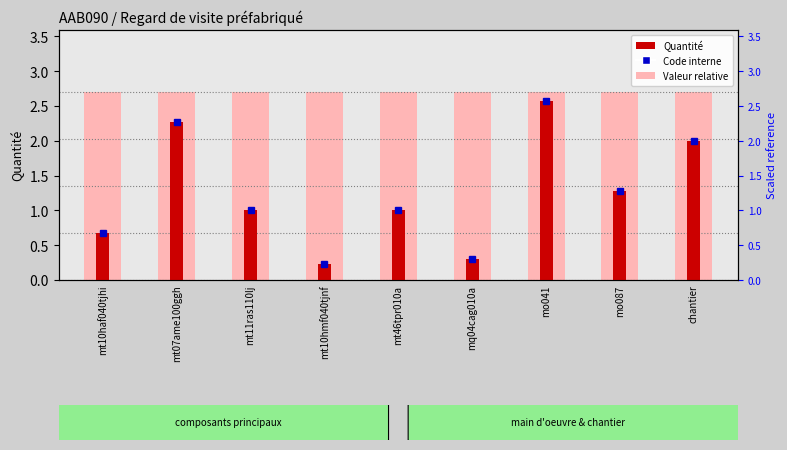

Reading left to right, transcribe all the data shown in this chart.

0.7	2.3	1.0	0.2	1.0	0.3	2.6	1.3	2.0